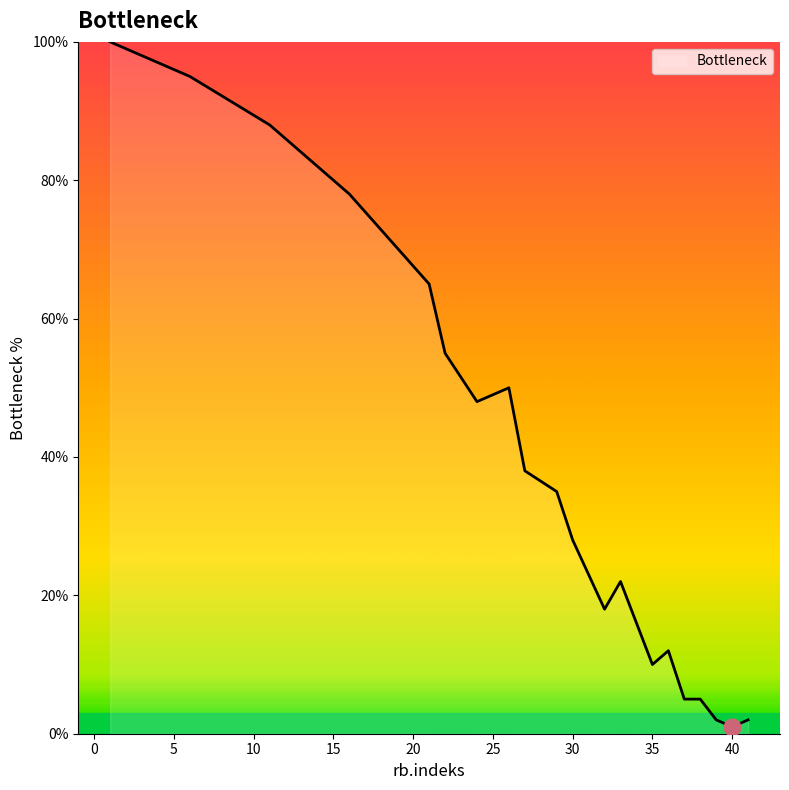

What is the maximum value shown in the chart?

100